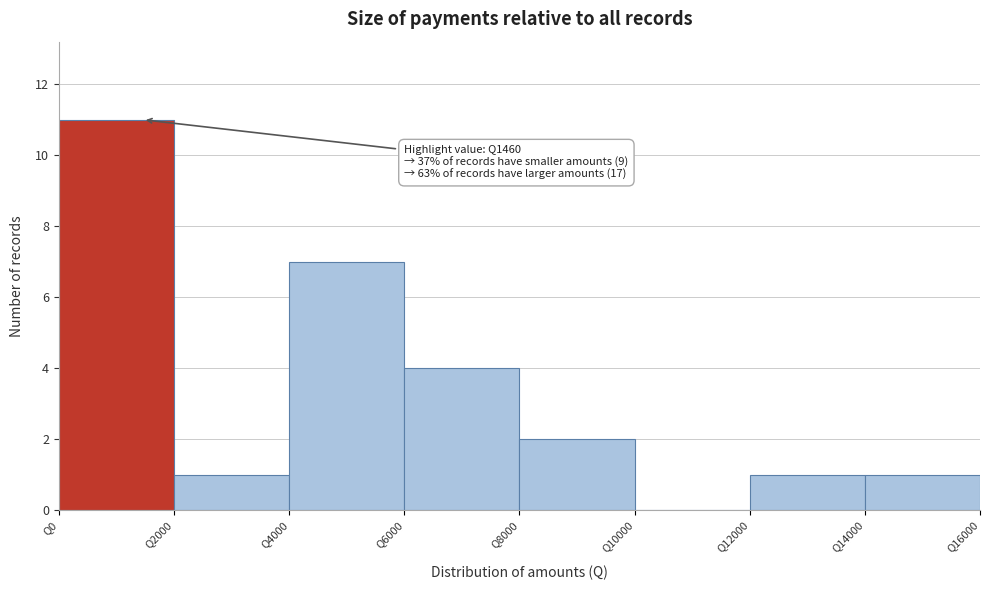

Over which range of the x-axis is the bar tallest?

0 to 2000